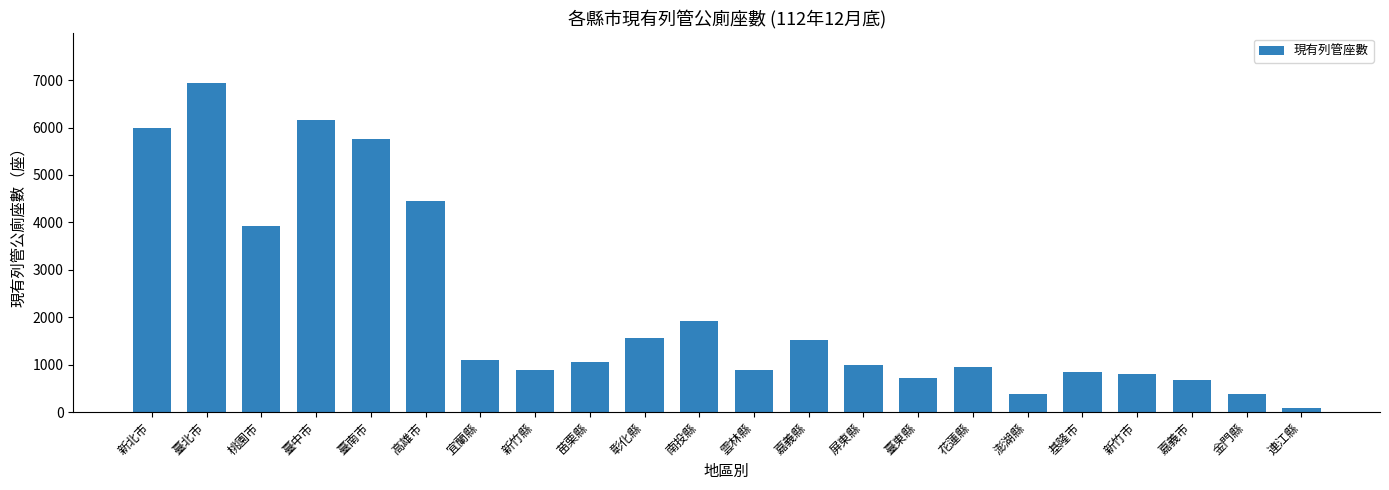

How many bars are there in total?

22